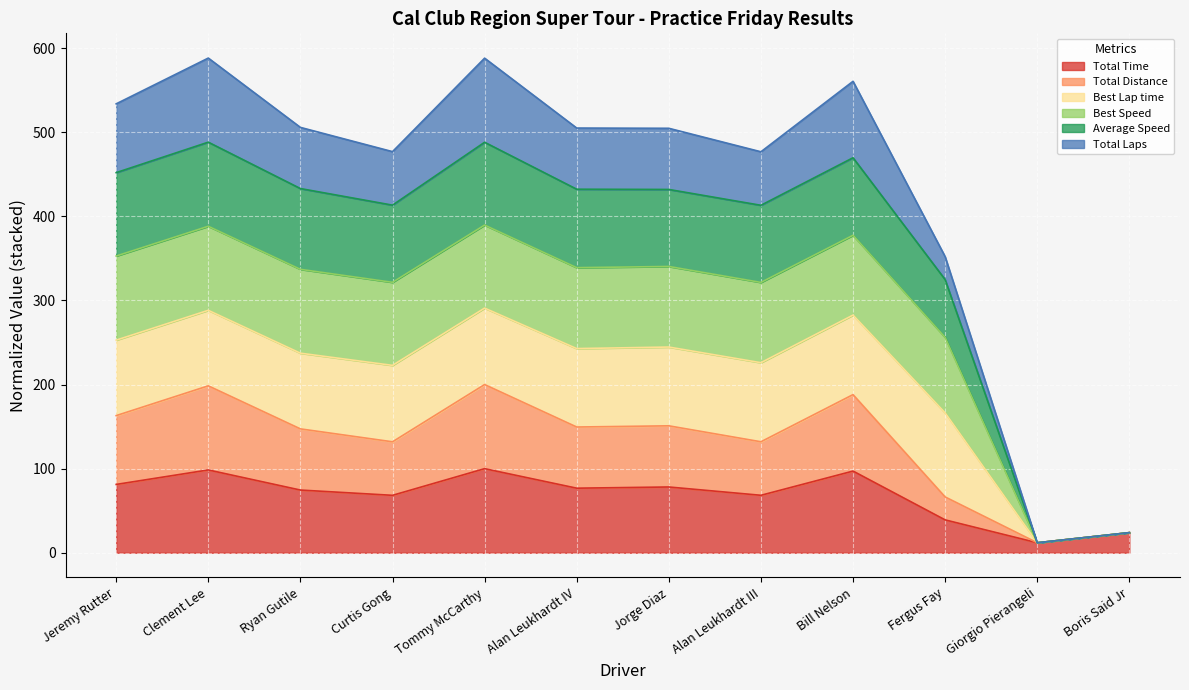

True or false: Total Distance and Average Speed intersect in this chart.

False